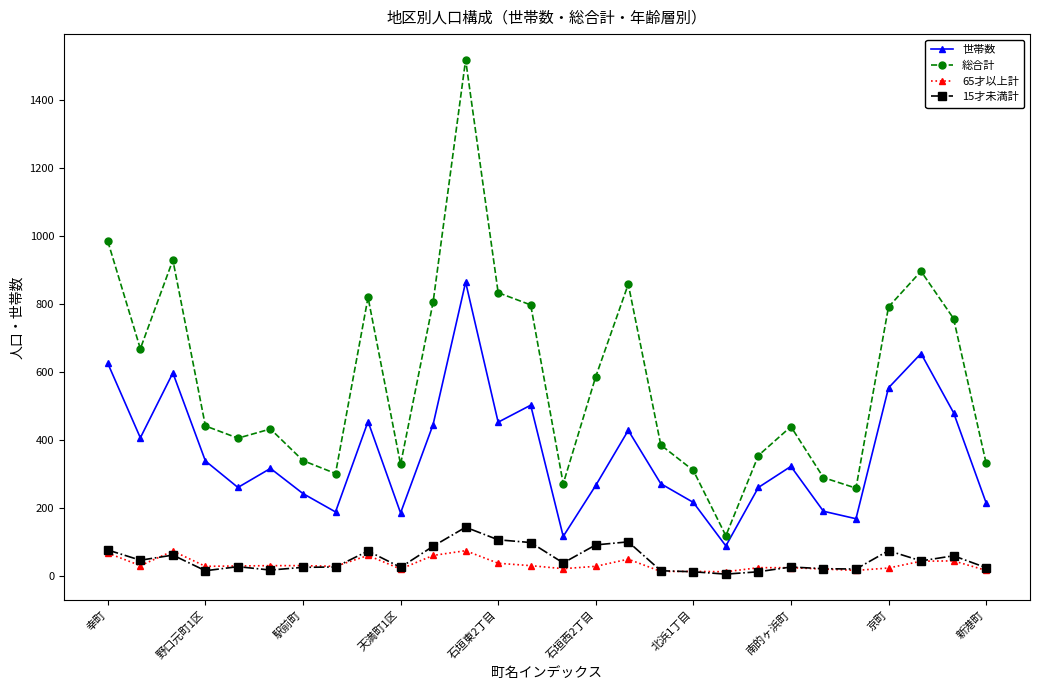

True or false: 総合計 and 15才未満計 cross at least once.

False